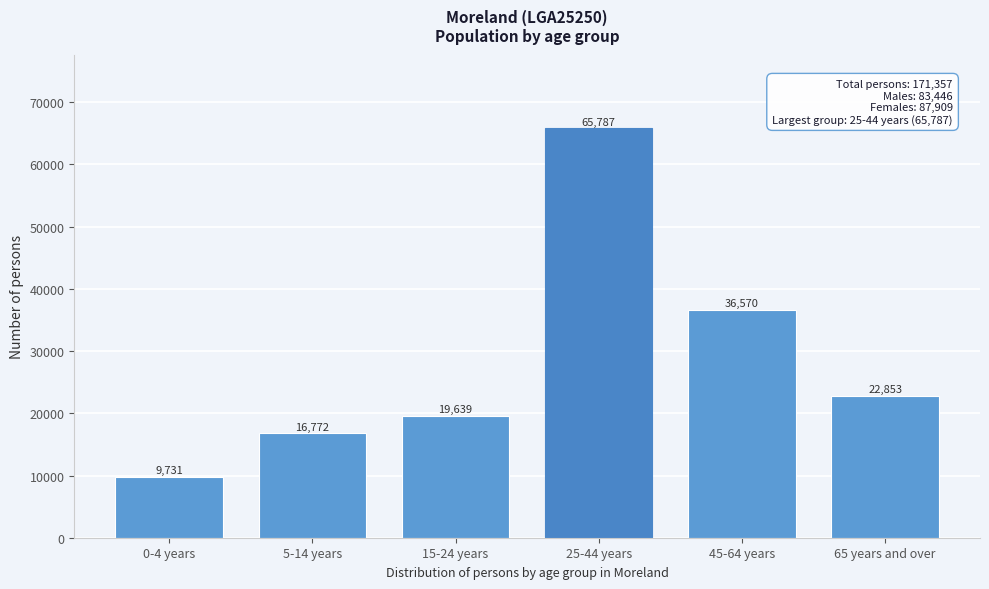

Reading left to right, what are all the values shown in this chart?

0-4 years=9731	5-14 years=16772	15-24 years=19639	25-44 years=65787	45-64 years=36570	65 years and over=22853